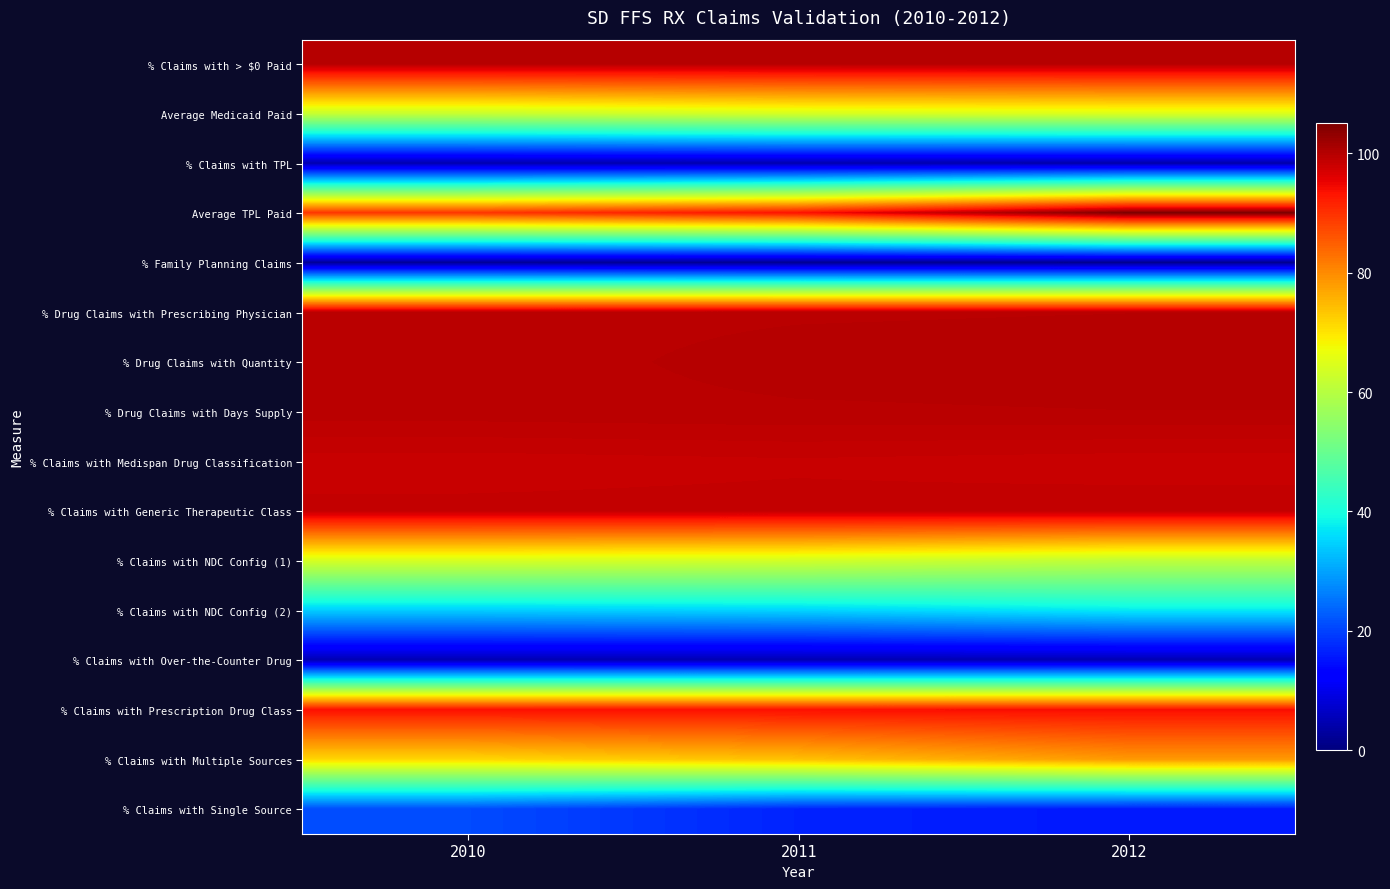

What is the greatest value displayed?

105.2